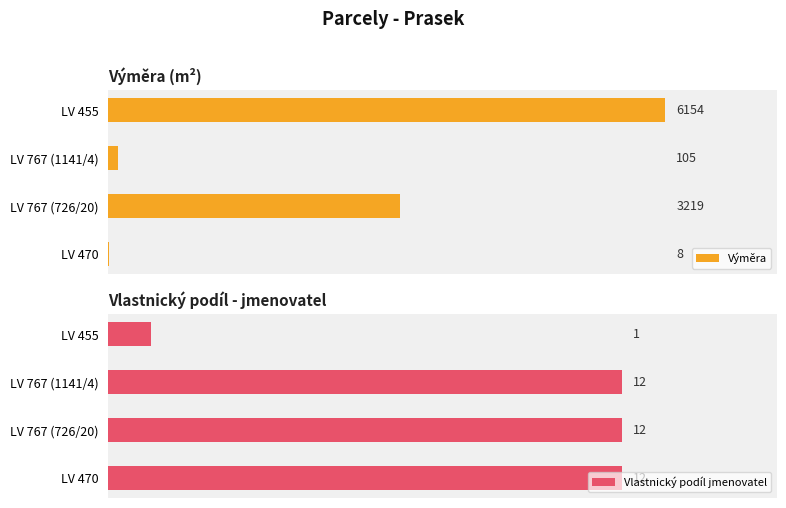

Which category has the highest value in the Výměra series?

LV 455